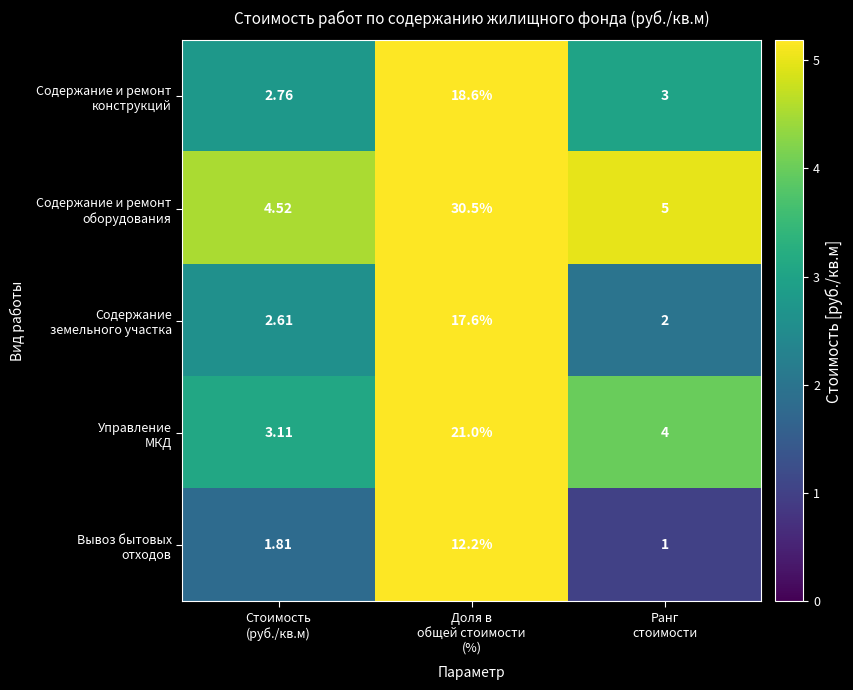

Count the number of categories in the chart.

3